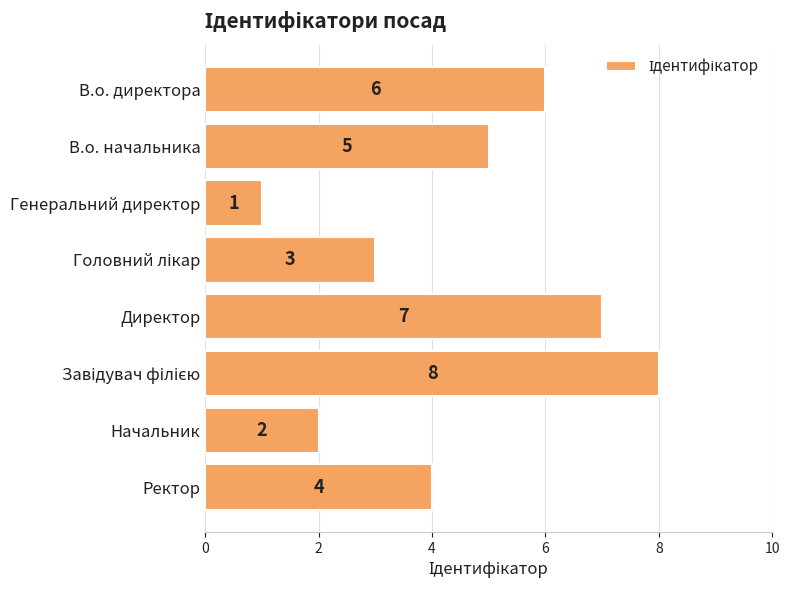

Where is the data nearest to the value 4?

Ректор